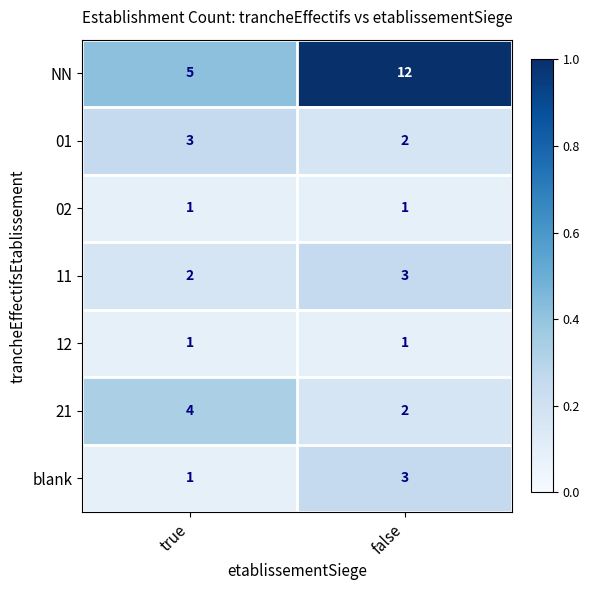

Which series has the largest total across all categories?

NN